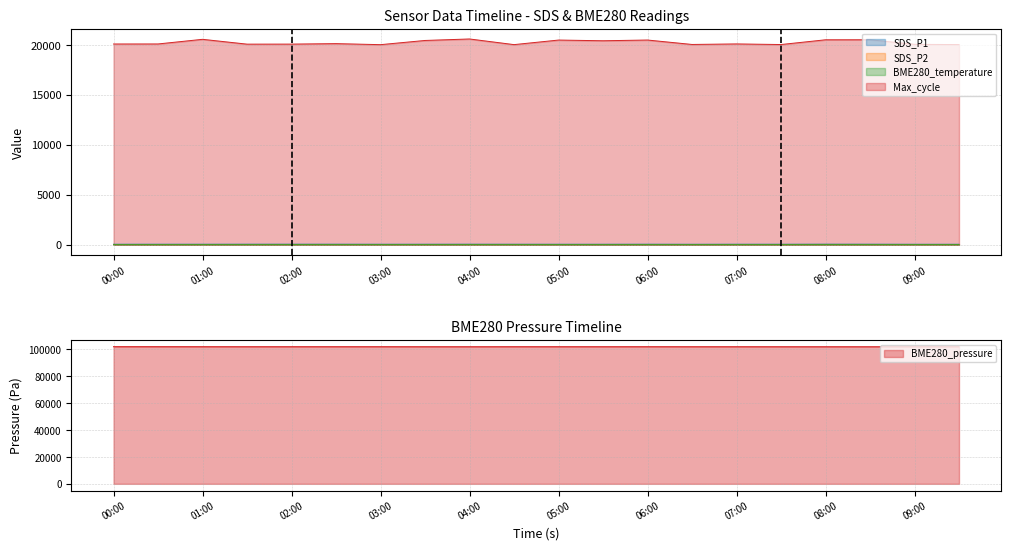

What is the value of the BME280_temperature point at the 9th from the left?

4.0